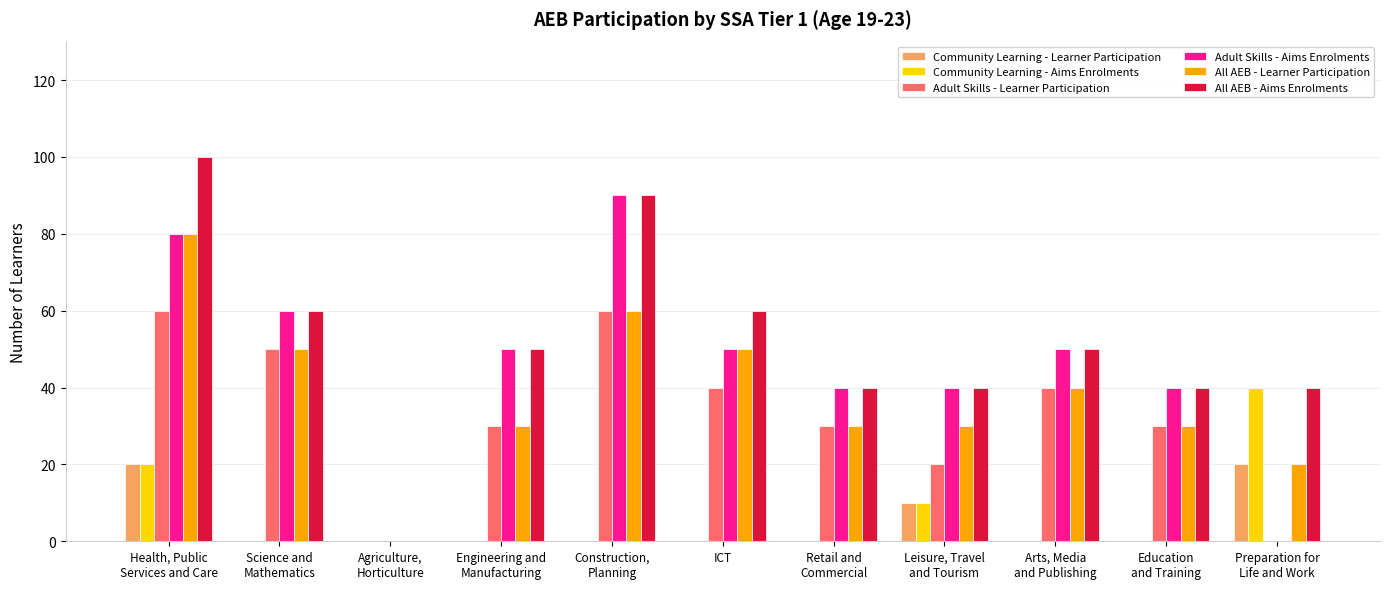

Reading left to right, list all the values displayed in this chart.

Community Learning - Learner Participation: Health, Public
Services and Care=20	Science and
Mathematics=0	Agriculture,
Horticulture=0	Engineering and
Manufacturing=0	Construction,
Planning=0	ICT=0	Retail and
Commercial=0	Leisure, Travel
and Tourism=10	Arts, Media
and Publishing=0	Education
and Training=0	Preparation for
Life and Work=20
Community Learning - Aims Enrolments: Health, Public
Services and Care=20	Science and
Mathematics=0	Agriculture,
Horticulture=0	Engineering and
Manufacturing=0	Construction,
Planning=0	ICT=0	Retail and
Commercial=0	Leisure, Travel
and Tourism=10	Arts, Media
and Publishing=0	Education
and Training=0	Preparation for
Life and Work=40
Adult Skills - Learner Participation: Health, Public
Services and Care=60	Science and
Mathematics=50	Agriculture,
Horticulture=0	Engineering and
Manufacturing=30	Construction,
Planning=60	ICT=40	Retail and
Commercial=30	Leisure, Travel
and Tourism=20	Arts, Media
and Publishing=40	Education
and Training=30	Preparation for
Life and Work=0
Adult Skills - Aims Enrolments: Health, Public
Services and Care=80	Science and
Mathematics=60	Agriculture,
Horticulture=0	Engineering and
Manufacturing=50	Construction,
Planning=90	ICT=50	Retail and
Commercial=40	Leisure, Travel
and Tourism=40	Arts, Media
and Publishing=50	Education
and Training=40	Preparation for
Life and Work=0
All AEB - Learner Participation: Health, Public
Services and Care=80	Science and
Mathematics=50	Agriculture,
Horticulture=0	Engineering and
Manufacturing=30	Construction,
Planning=60	ICT=50	Retail and
Commercial=30	Leisure, Travel
and Tourism=30	Arts, Media
and Publishing=40	Education
and Training=30	Preparation for
Life and Work=20
All AEB - Aims Enrolments: Health, Public
Services and Care=100	Science and
Mathematics=60	Agriculture,
Horticulture=0	Engineering and
Manufacturing=50	Construction,
Planning=90	ICT=60	Retail and
Commercial=40	Leisure, Travel
and Tourism=40	Arts, Media
and Publishing=50	Education
and Training=40	Preparation for
Life and Work=40